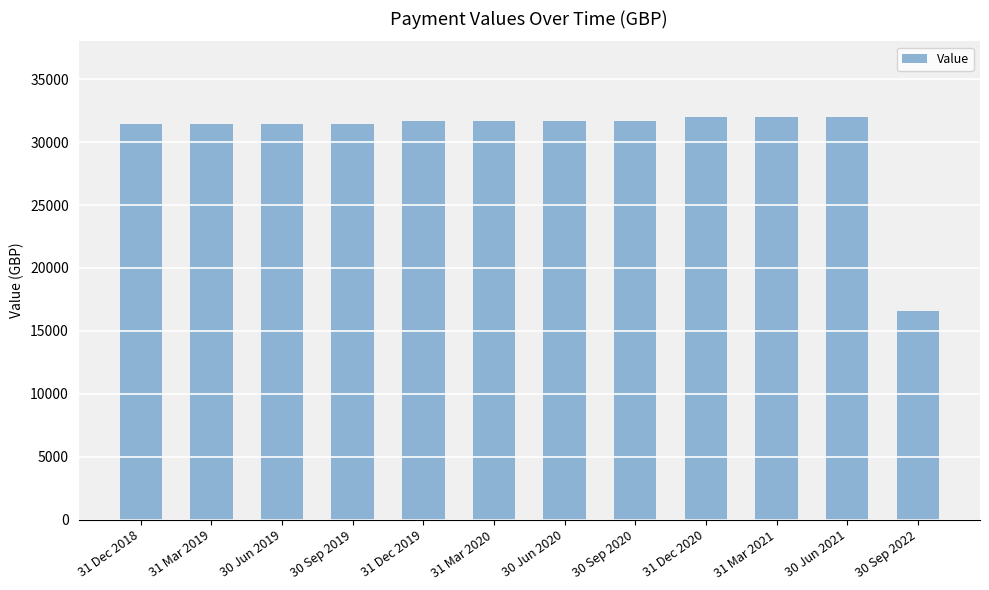

Reading left to right, transcribe all the data shown in this chart.

31 Dec 2018=31449.5	31 Mar 2019=31449.5	30 Jun 2019=31449.5	30 Sep 2019=31449.5	31 Dec 2019=31704.3	31 Mar 2020=31704.3	30 Jun 2020=31704.3	30 Sep 2020=31704.3	31 Dec 2020=31961.1	31 Mar 2021=31961.1	30 Jun 2021=31961.1	30 Sep 2022=16619.8